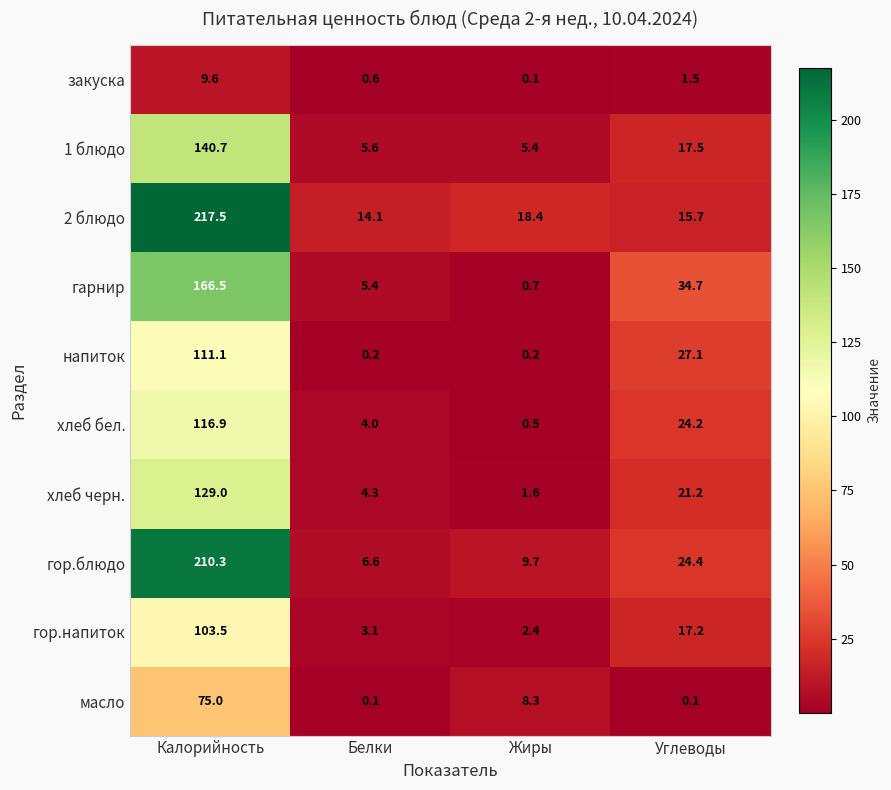

What is the sum of all хлеб черн. values?

156.1